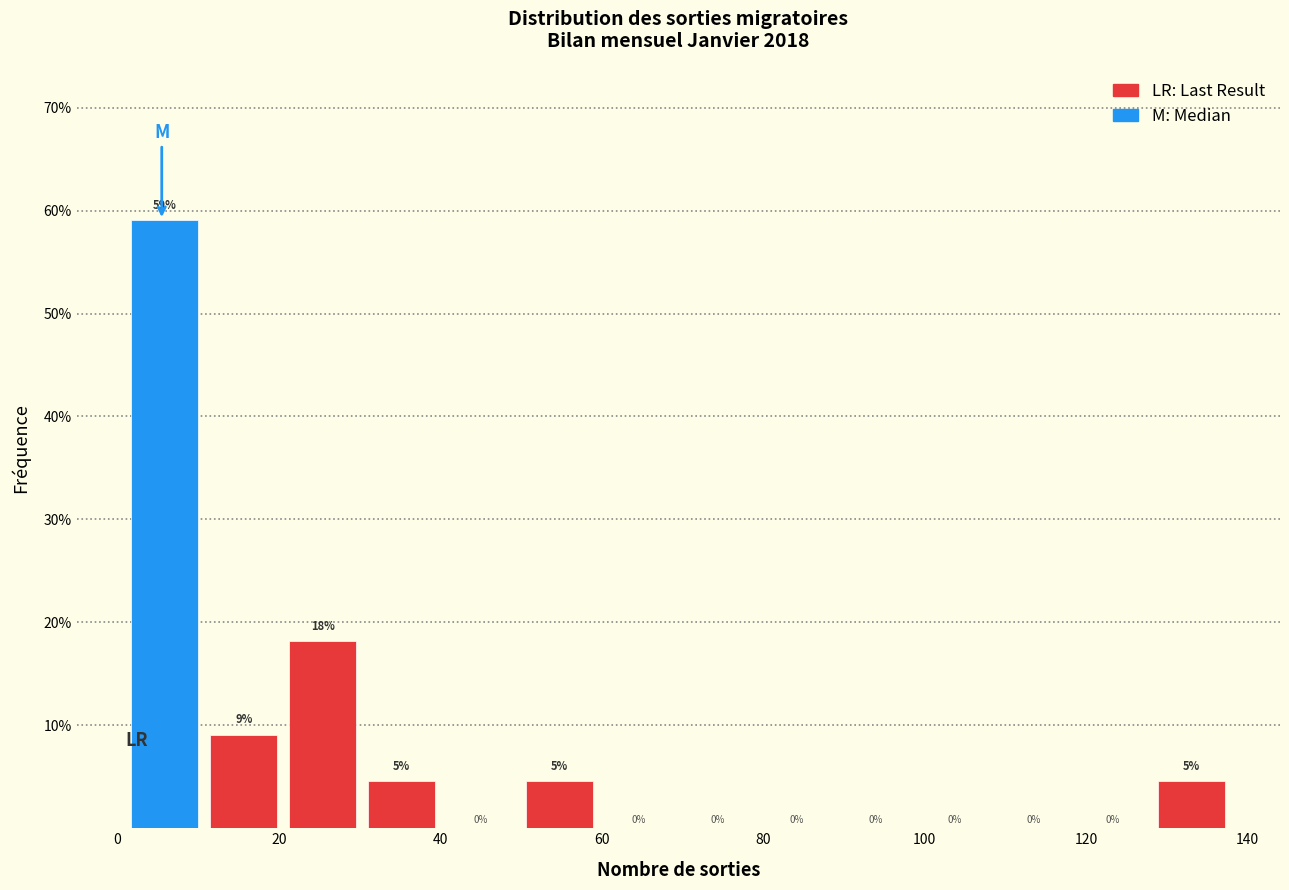

Over which range of the x-axis is the bar tallest?

2 to 10